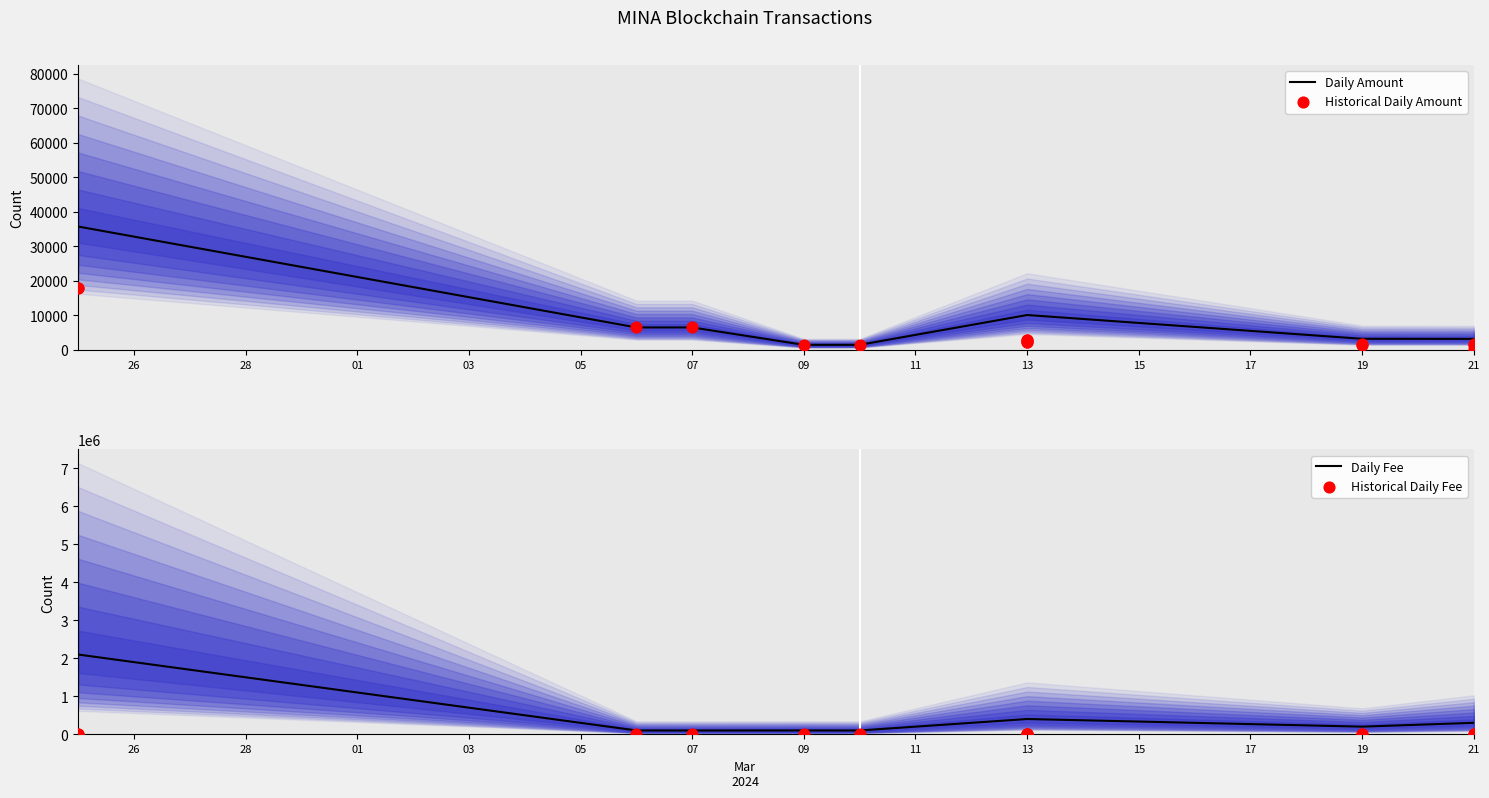

Which series contains the lowest Y value?

Fee